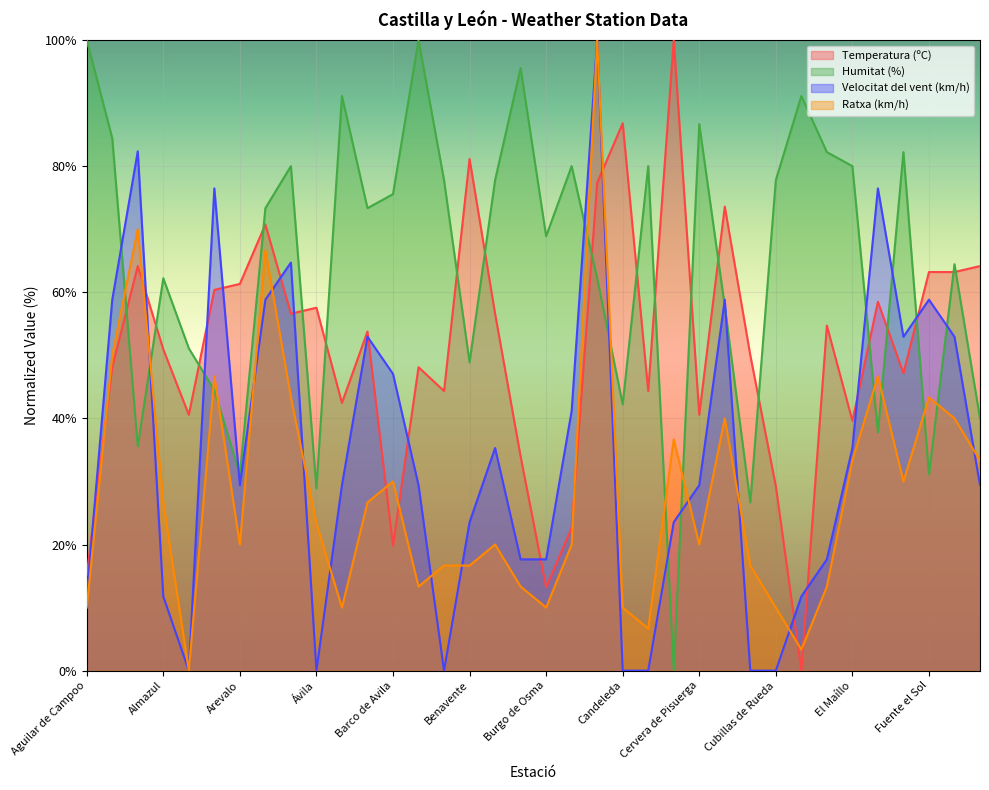

True or false: Humitat (%) and Temperatura (ºC) cross at least once.

True